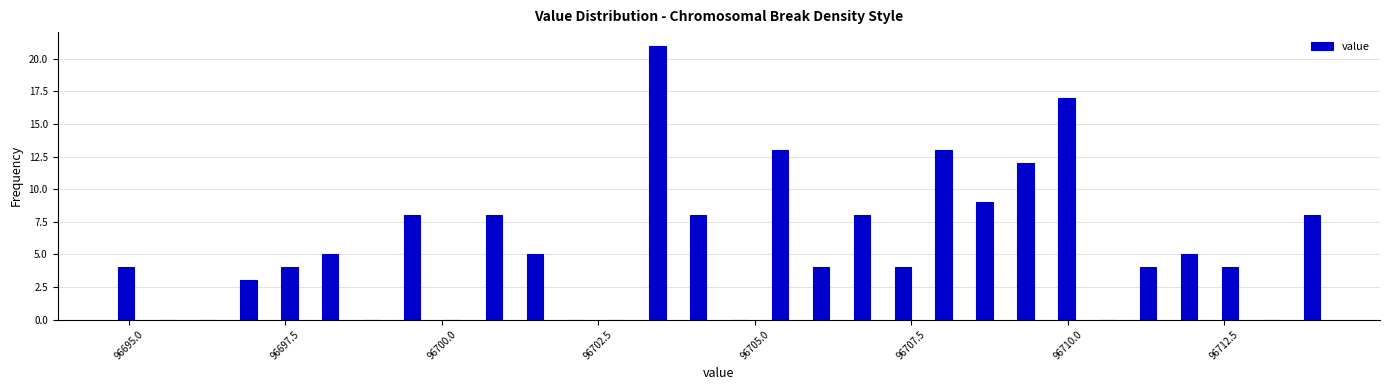

Around what value on the x-axis is the tallest bar? Give the approximate position of its centre, as read against the axis.

96703.5